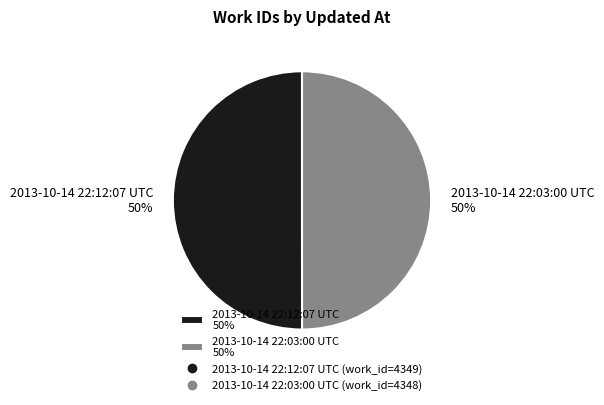

Approximately how many times larger is the value at 2013-10-14 22:03:00 UTC 50% compared to 2013-10-14 22:12:07 UTC 50%?

1.0